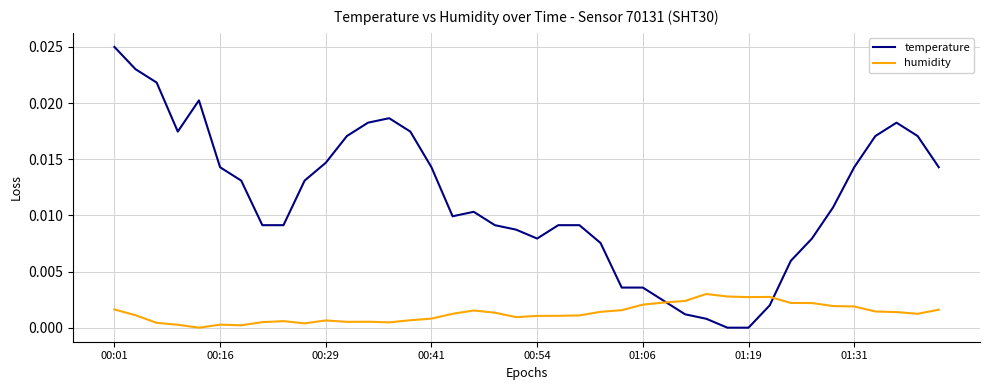

List the series in order of their peak value, highest first.

temperature, humidity